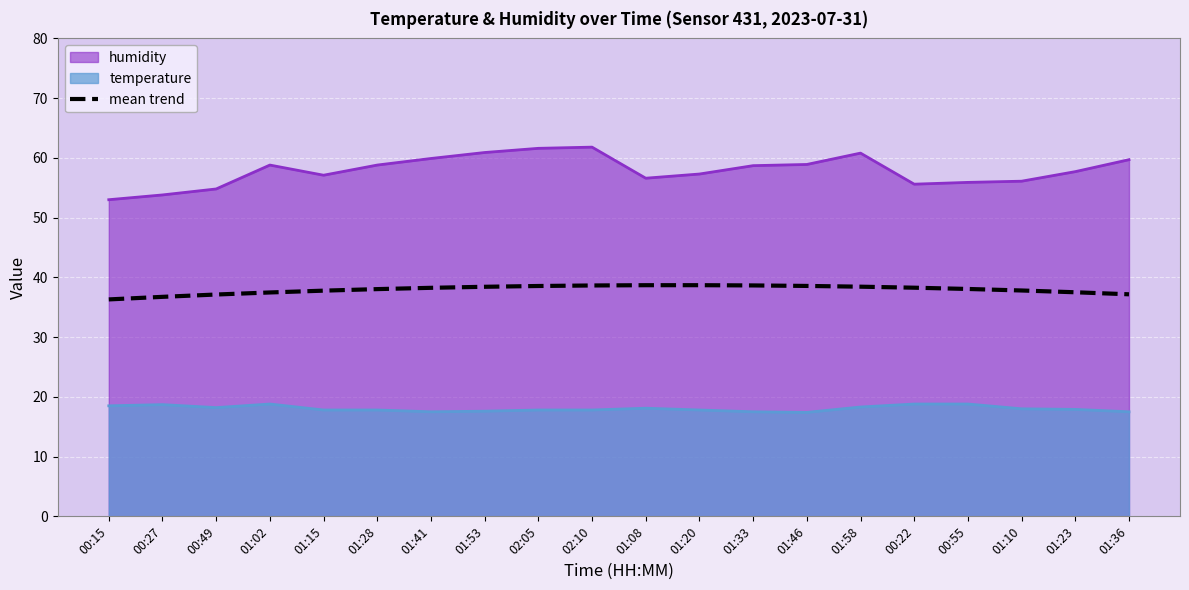

Reading left to right, list all the values displayed in this chart.

00:15=36.3	00:27=36.7	00:49=37.1	01:02=37.5	01:15=37.8	01:28=38.0	01:41=38.3	01:53=38.4	02:05=38.6	02:10=38.6	01:08=38.7	01:20=38.7	01:33=38.7	01:46=38.6	01:58=38.4	00:22=38.3	00:55=38.1	01:10=37.8	01:23=37.5	01:36=37.2